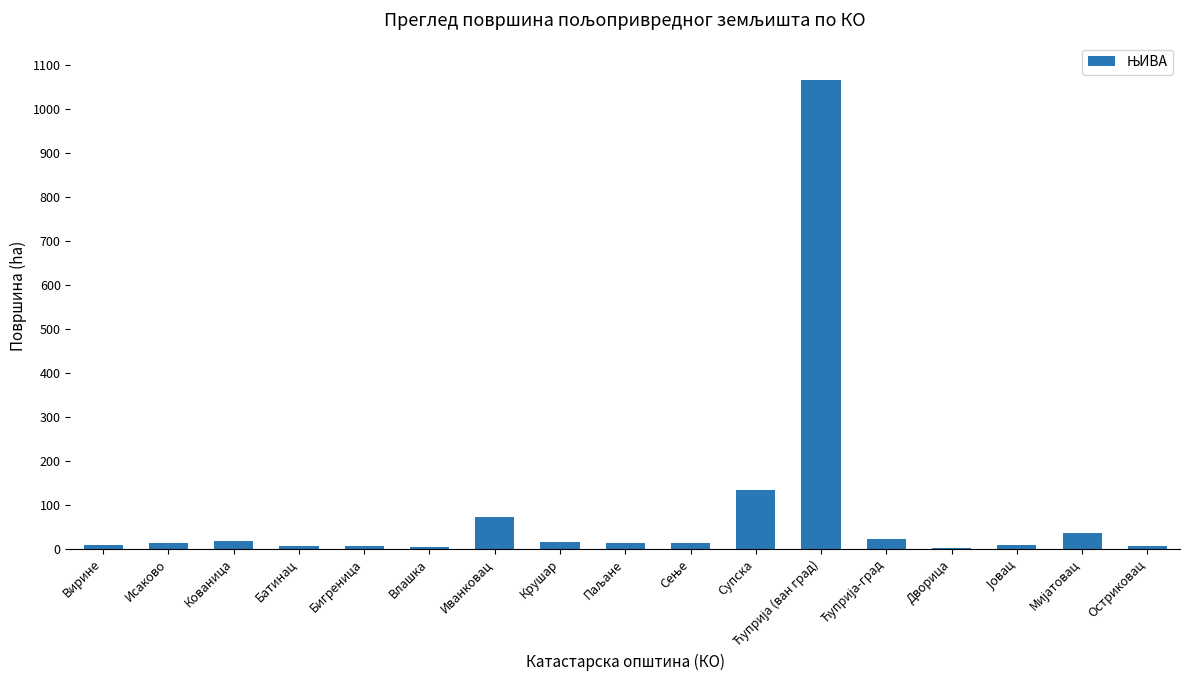

The chart shows a value of 71.3 at Иванковац. True or false?

True